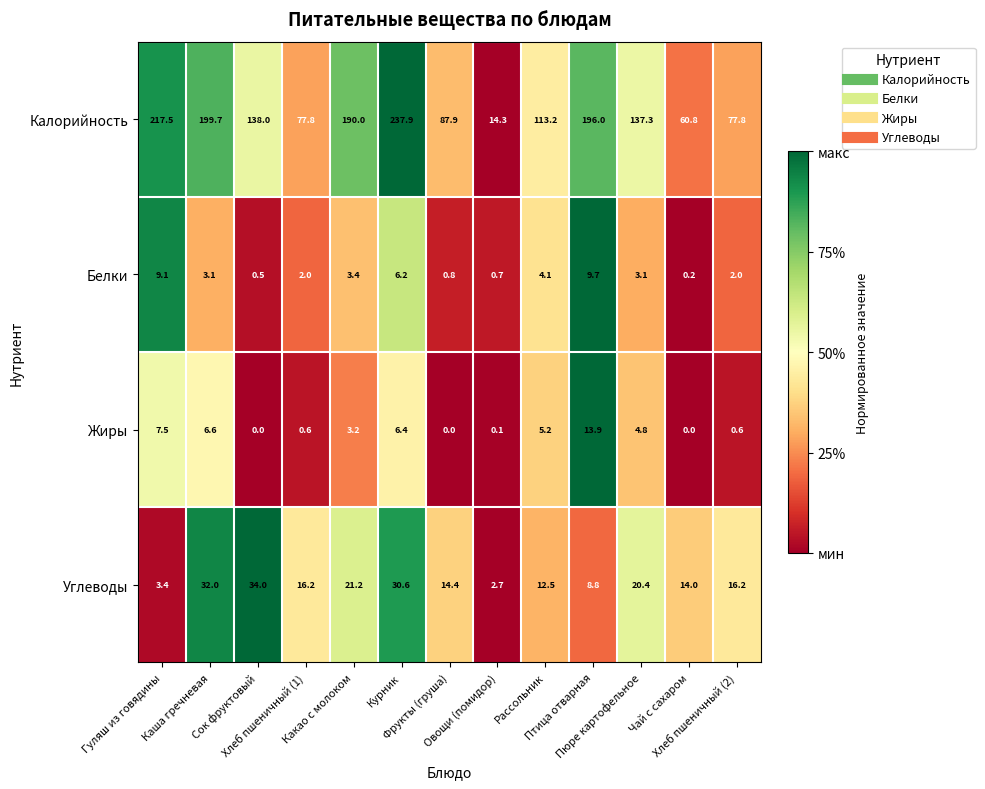

What is the average value of the Углеводы series?

17.4